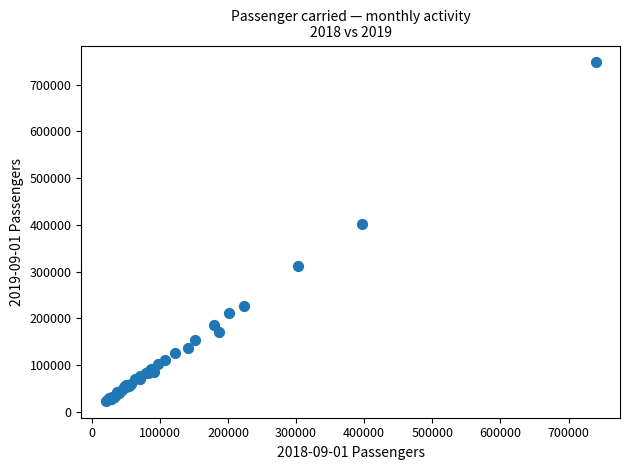

What Y value in the scatter plot is closest to 385700?

401748